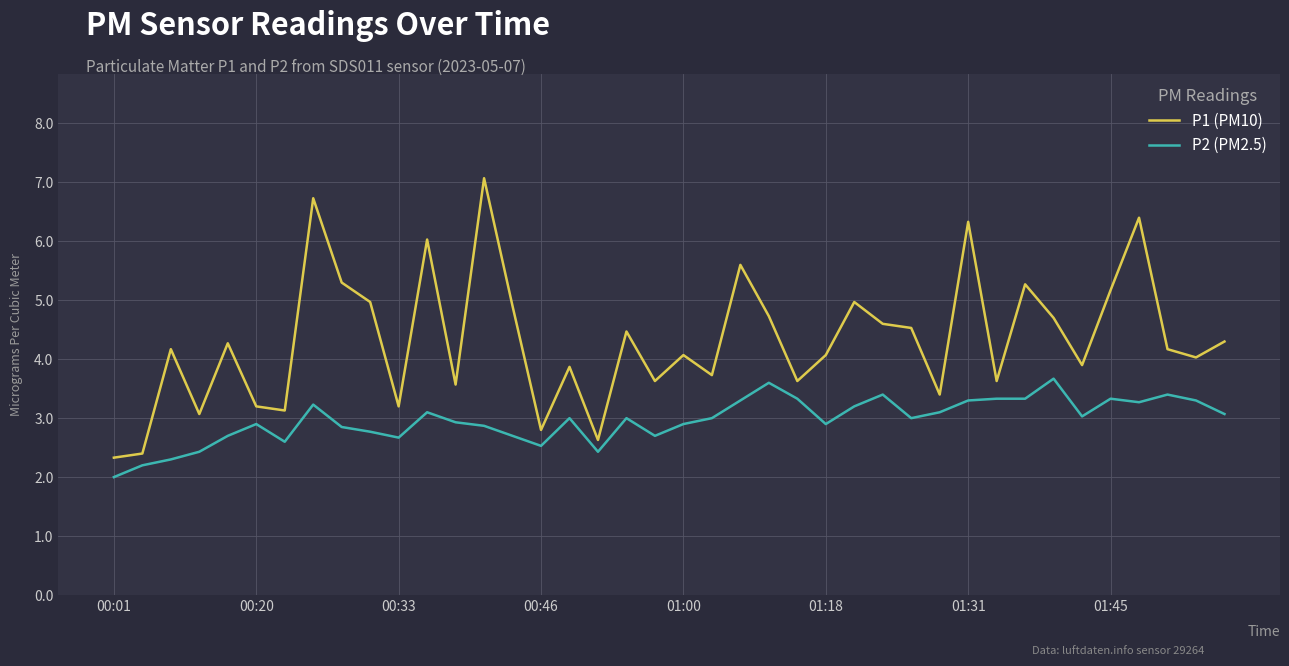

What is the difference between the maximum and minimum values in the P2 (PM2.5) series?

1.7